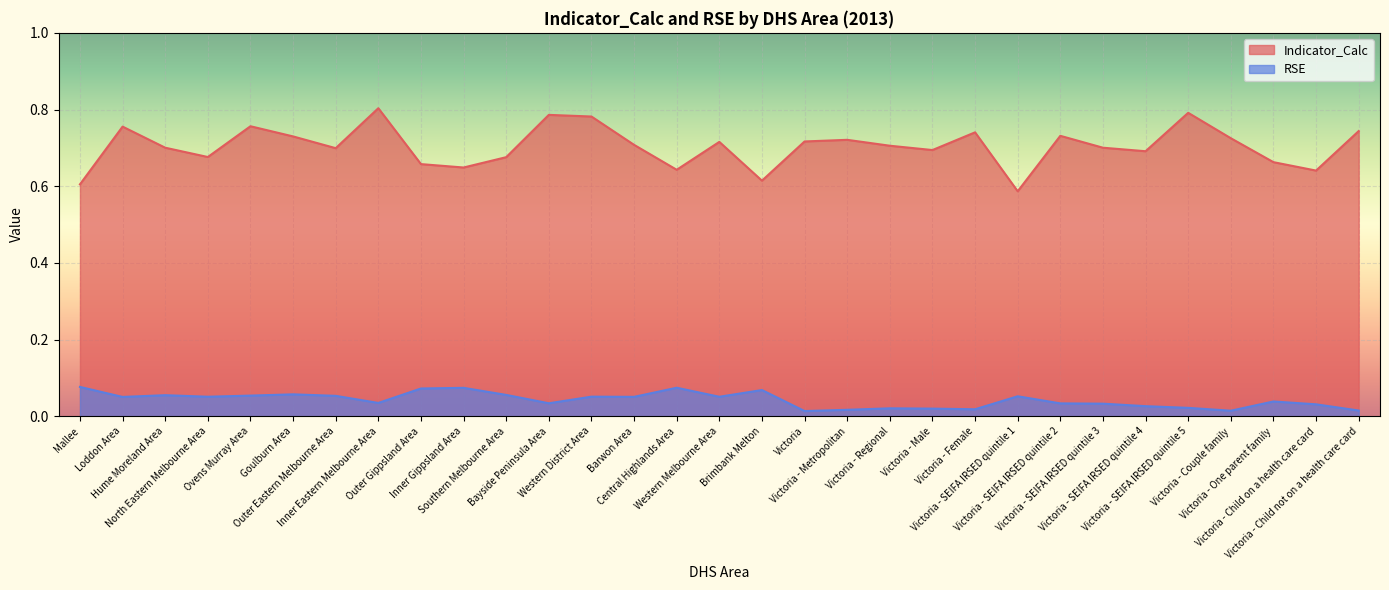

Reading left to right, transcribe all the data shown in this chart.

Indicator_Calc: 0.6	0.8	0.7	0.7	0.8	0.7	0.7	0.8	0.7	0.6	0.7	0.8	0.8	0.7	0.6	0.7	0.6	0.7	0.7	0.7	0.7	0.7	0.6	0.7	0.7	0.7	0.8	0.7	0.7	0.6	0.7
RSE: 0.1	0.1	0.1	0.1	0.1	0.1	0.1	0.0	0.1	0.1	0.1	0.0	0.1	0.1	0.1	0.1	0.1	0.0	0.0	0.0	0.0	0.0	0.1	0.0	0.0	0.0	0.0	0.0	0.0	0.0	0.0